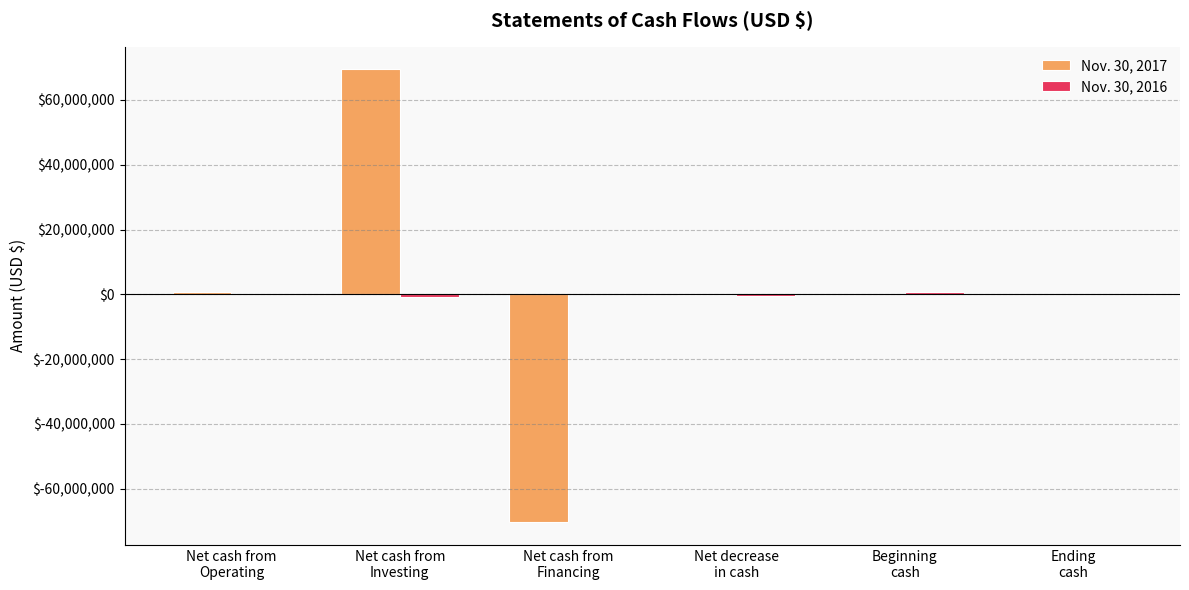

Are the bars grouped side by side (vs. stacked)?

Yes